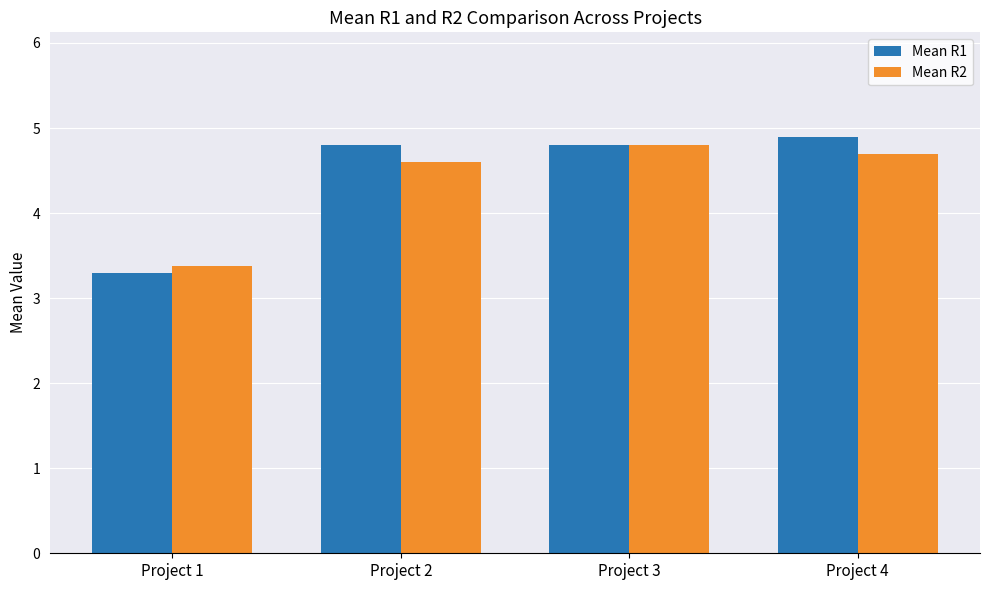

True or false: Mean R2 has a value of 3.4 at Project 1.

True